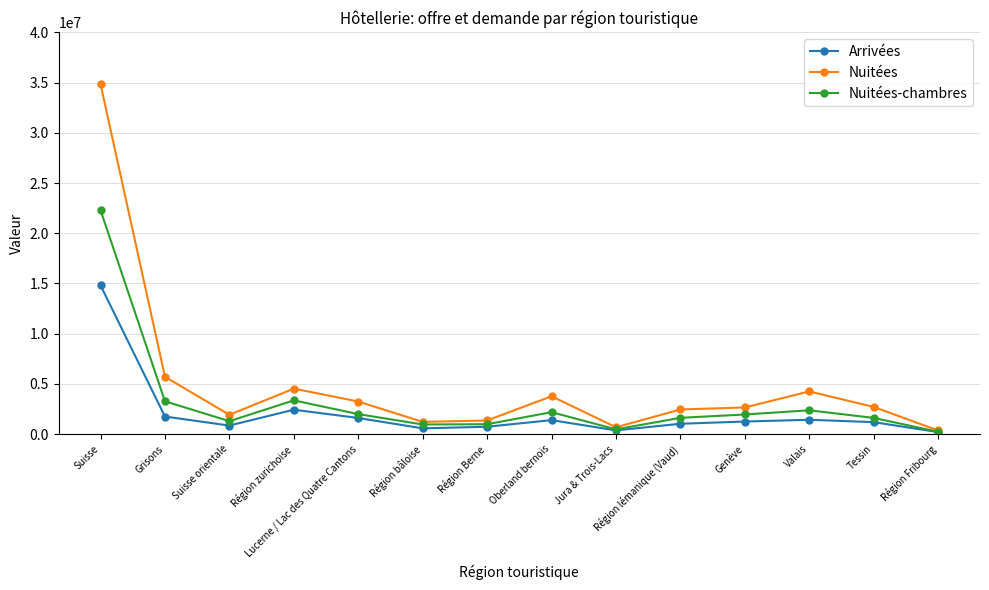

What is the difference between the maximum and minimum values in the Nuitées series?

34488477